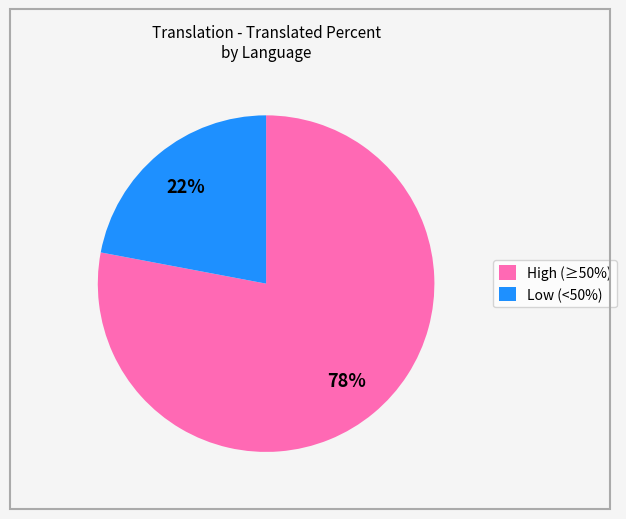

Between High (≥50%) and Low (<50%), which is larger?

High (≥50%)